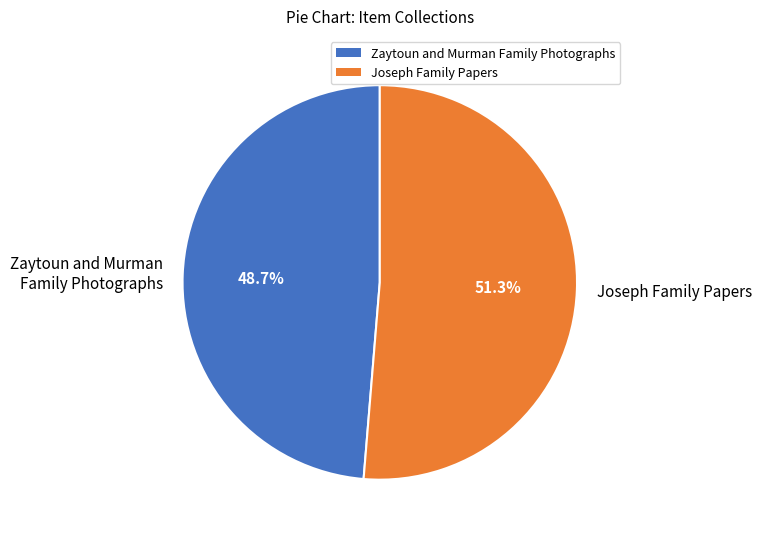

Which has a higher value, Zaytoun and Murman Family Photographs or Joseph Family Papers?

Joseph Family Papers